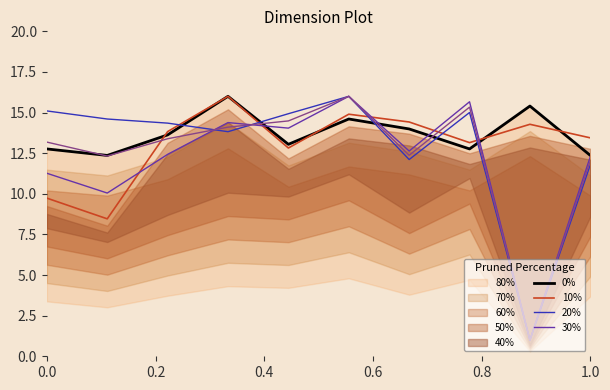

What is the average value of the 20% series?

12.9